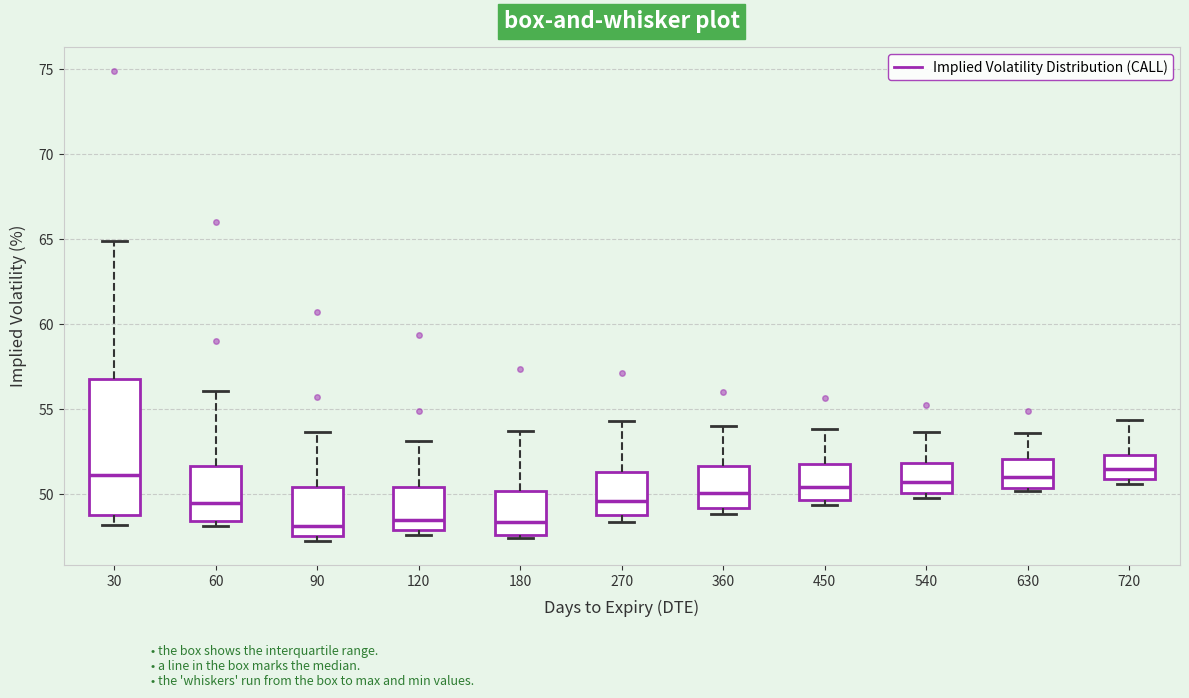

Reading left to right, transcribe this box plot: for each box, give where its median line is, the range the box spans, and where its two whiskers end, as read against the y-axis. The values are not printed on the chart, so give them approximately, as read against the axis.

30: median 51.0, box 49.0 to 57.0, whiskers 48.0 to 65.0
60: median 49.5, box 48.5 to 51.5, whiskers 48.0 to 56.0
90: median 48.0, box 47.5 to 50.5, whiskers 47.0 to 53.5
120: median 48.5, box 48.0 to 50.5, whiskers 47.5 to 53.0
180: median 48.5, box 47.5 to 50.0, whiskers 47.5 (just below the box's lower edge) to 53.5
270: median 49.5, box 49.0 to 51.5, whiskers 48.5 to 54.5
360: median 50.0, box 49.0 to 51.5, whiskers 49.0 (just below the box's lower edge) to 54.0
450: median 50.5, box 49.5 to 52.0, whiskers 49.5 (just below the box's lower edge) to 54.0
540: median 50.5, box 50.0 to 52.0, whiskers 50.0 (just below the box's lower edge) to 53.5
630: median 51.0, box 50.5 to 52.0, whiskers 50.0 to 53.5
720: median 51.5, box 51.0 to 52.5, whiskers 50.5 to 54.5